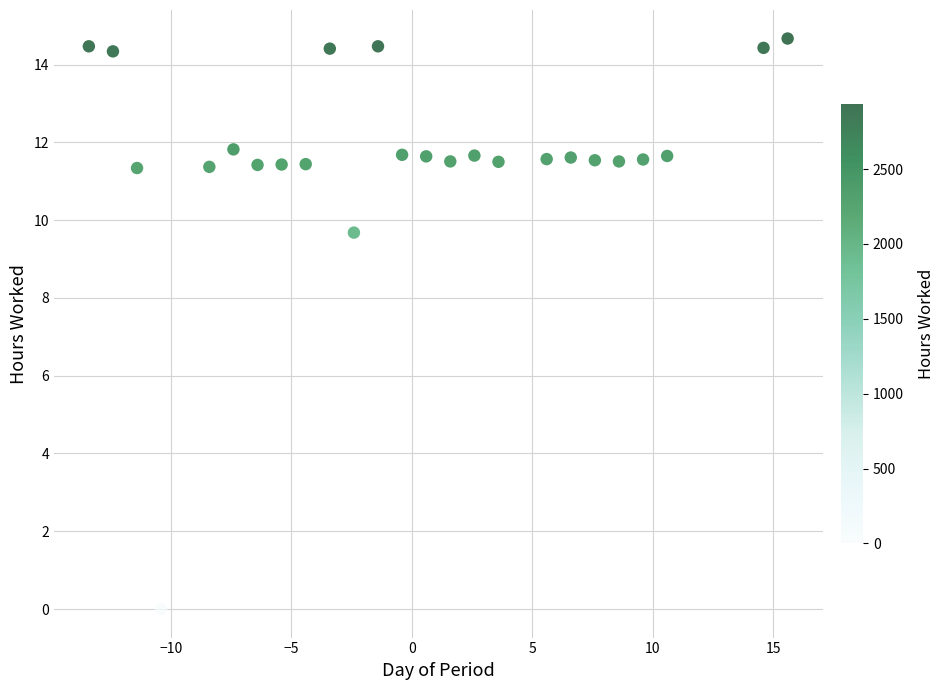

What is the range of Y values (max minus min)?

14.7